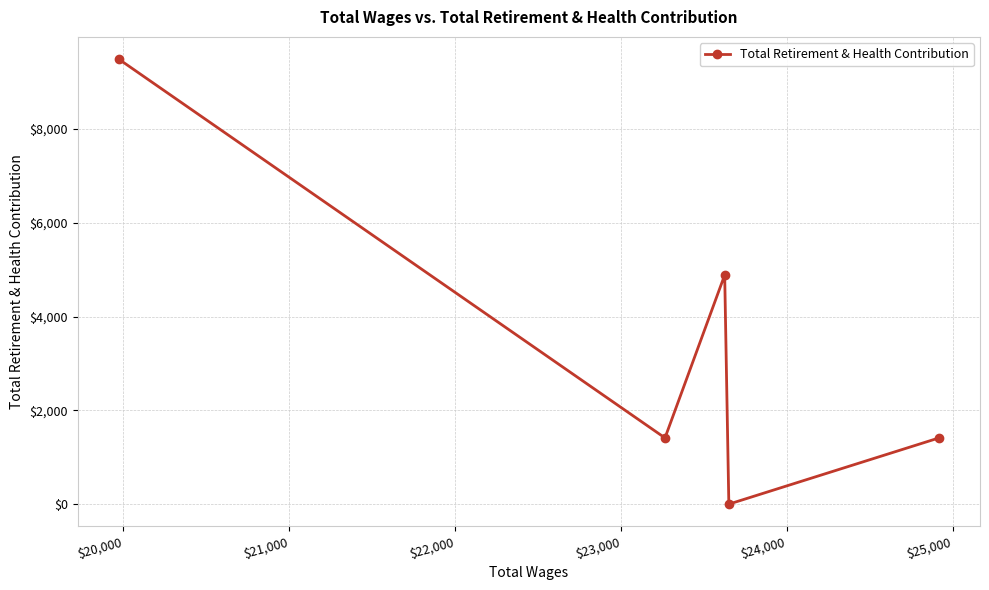

How many values are between 1412 and 4886?

3